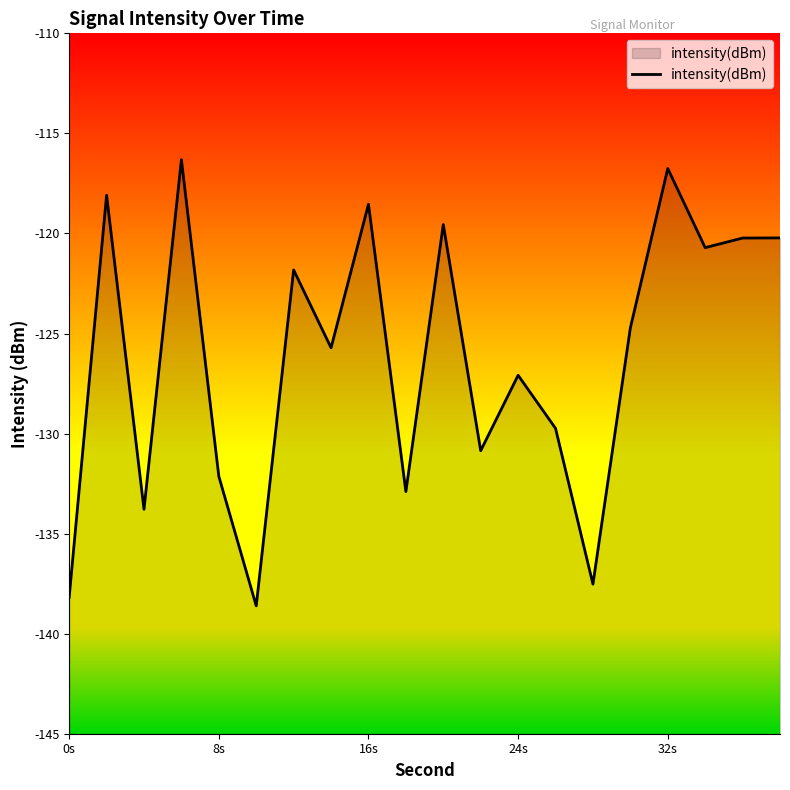

Which has a higher value, 0s or 8s?

8s